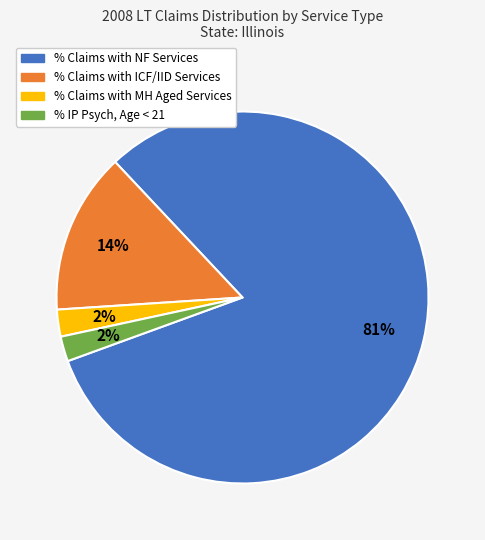

Which category has the biggest portion of the pie?

% Claims with NF Services